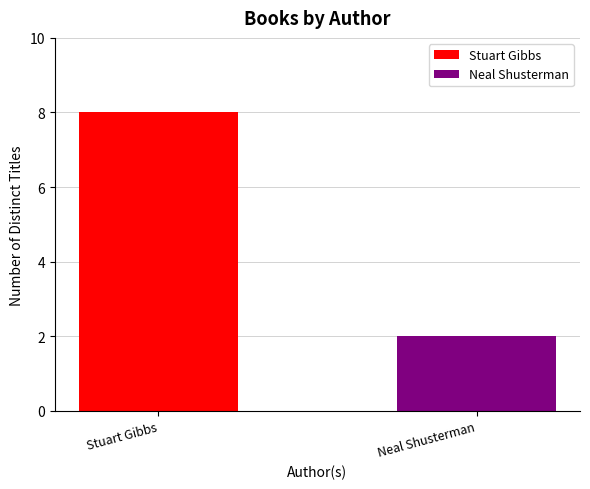

What is the sum of the values at Neal Shusterman (1531698) and Stuart Gibbs (62586102)?

10